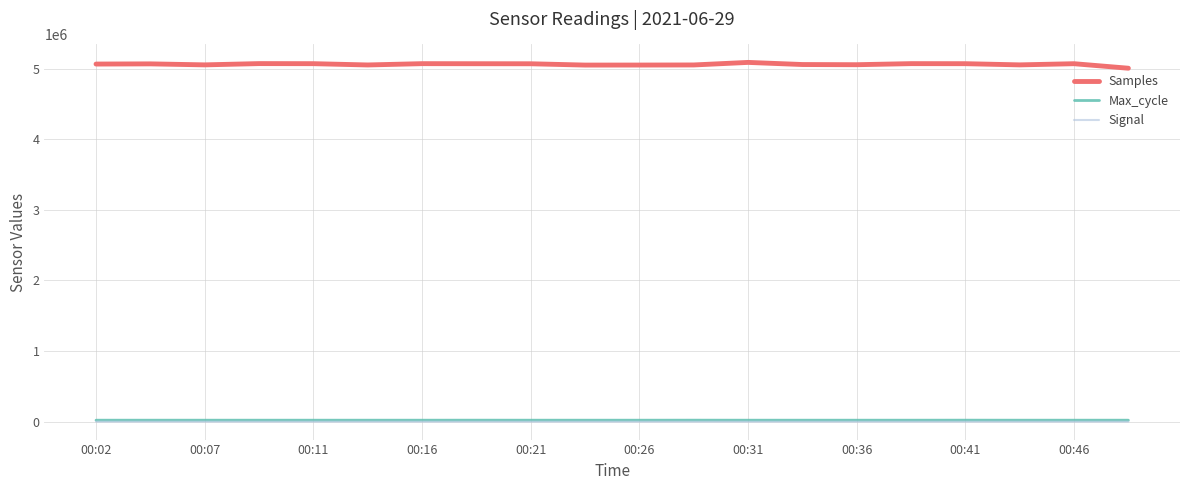

Which series has the largest total across all categories?

Samples